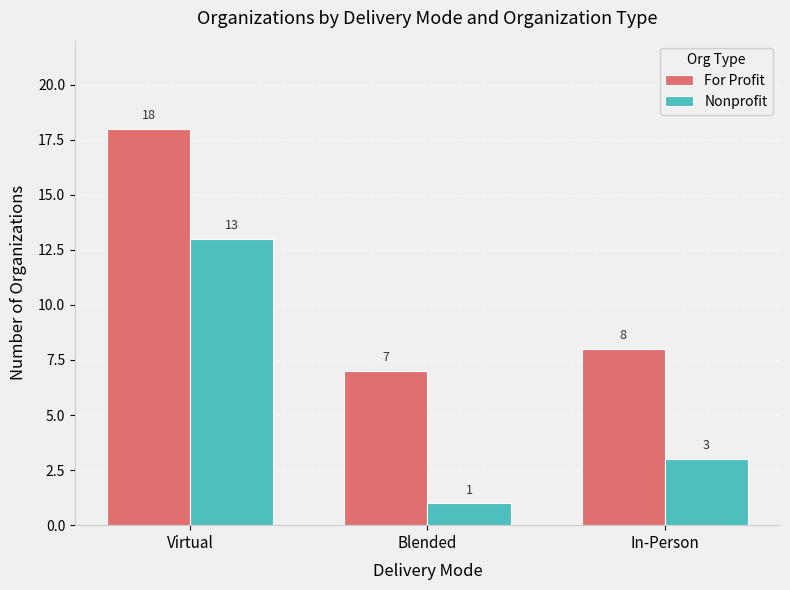

At how many categories does at least one series exceed 3?

3